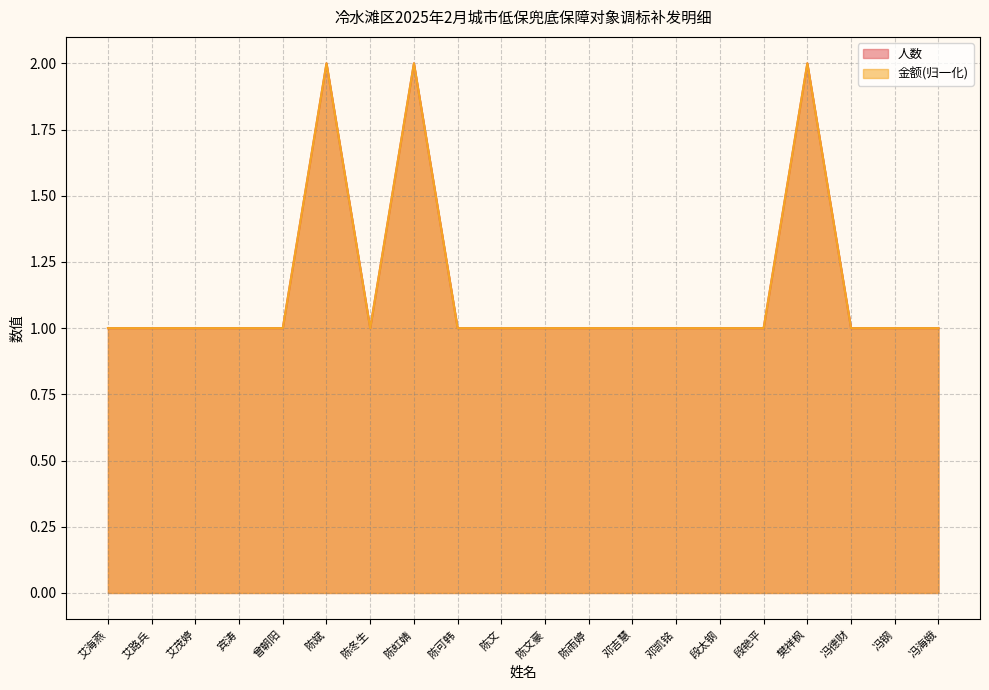

Reading right to left, list all the values displayed in this chart.

人数: 冯海娥=1	冯钢=1	冯德财=1	樊祥枫=2	段艳平=1	段太钢=1	邓凯铭=1	邓吉慧=1	陈雨婷=1	陈文豪=1	陈文=1	陈可韩=1	陈虹婧=2	陈冬生=1	陈斌=2	曾朝阳=1	宾涛=1	艾茂婷=1	艾路兵=1	艾海燕=1
金额: 冯海娥=1	冯钢=1	冯德财=1	樊祥枫=2	段艳平=1	段太钢=1	邓凯铭=1	邓吉慧=1	陈雨婷=1	陈文豪=1	陈文=1	陈可韩=1	陈虹婧=2	陈冬生=1	陈斌=2	曾朝阳=1	宾涛=1	艾茂婷=1	艾路兵=1	艾海燕=1